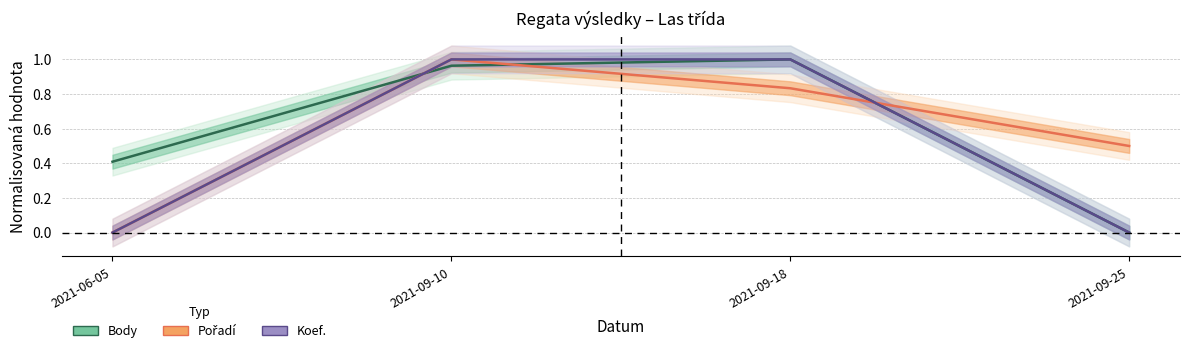

How many values in the Body series exceed 0?

3